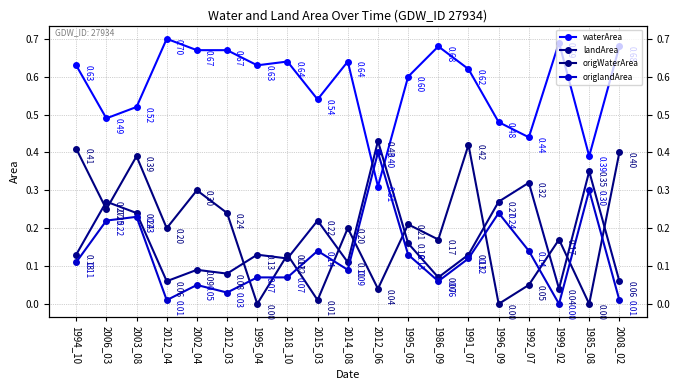

What are all the series names shown in the legend?

waterArea, landArea, origWaterArea, origlandArea